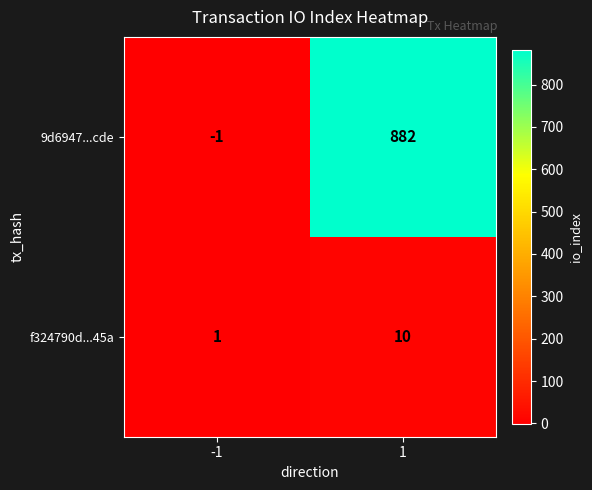

At which category is the sum across all series the highest?

1